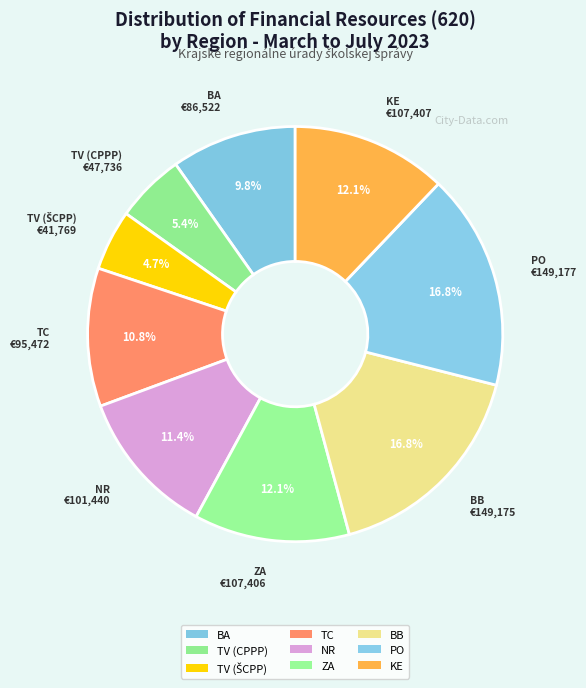

What percentage is the ZA slice, to the nearest percent?

12%